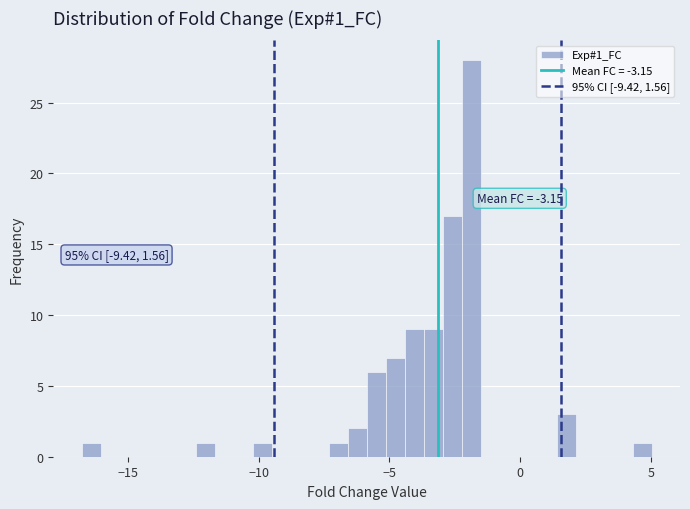

Read against the x-axis, roughly where is the centre of the tallest bar?

-2.0